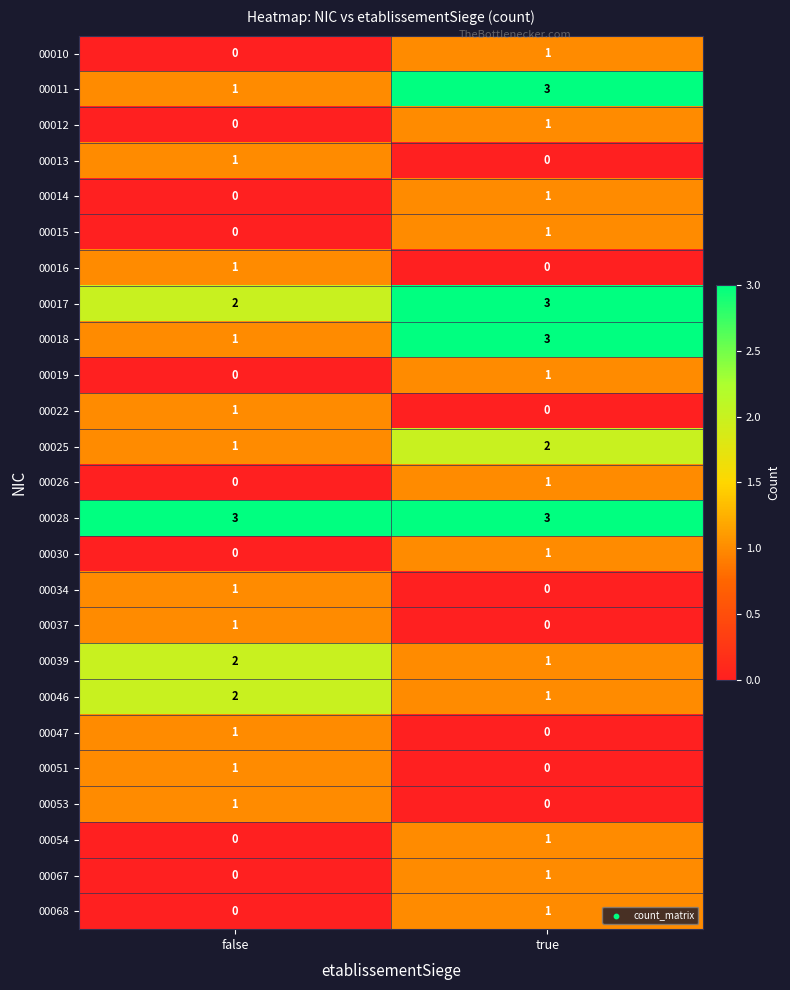

What is the sum of all 00018 values?

4